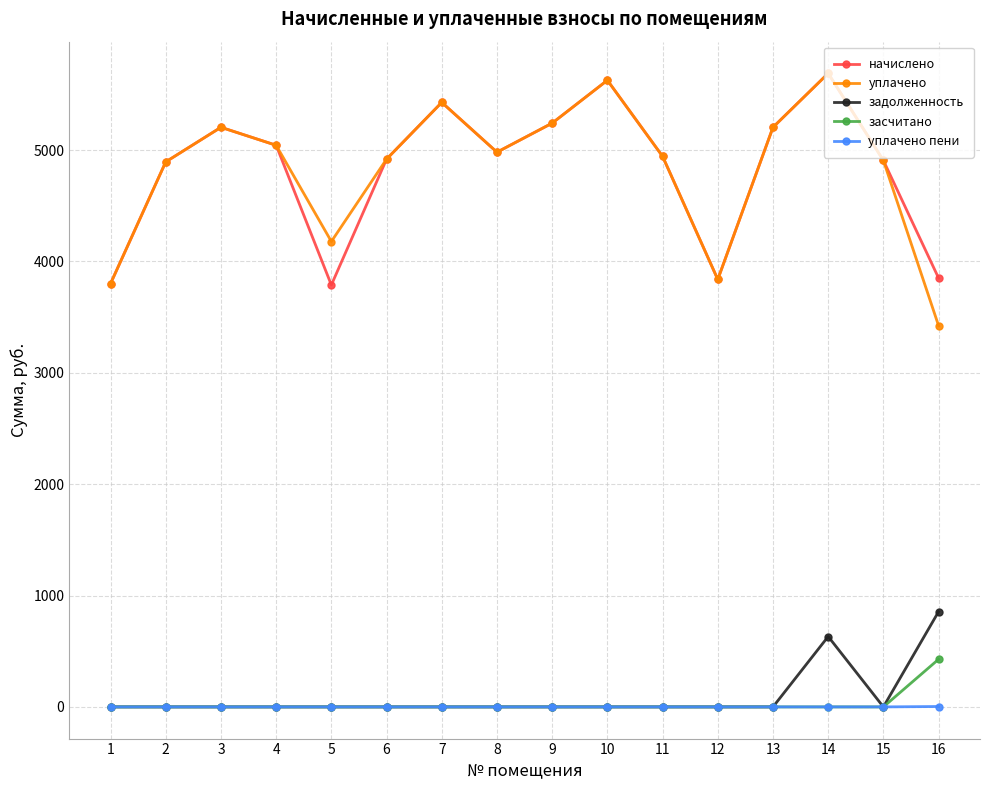

Does the chart have visible grid lines?

Yes